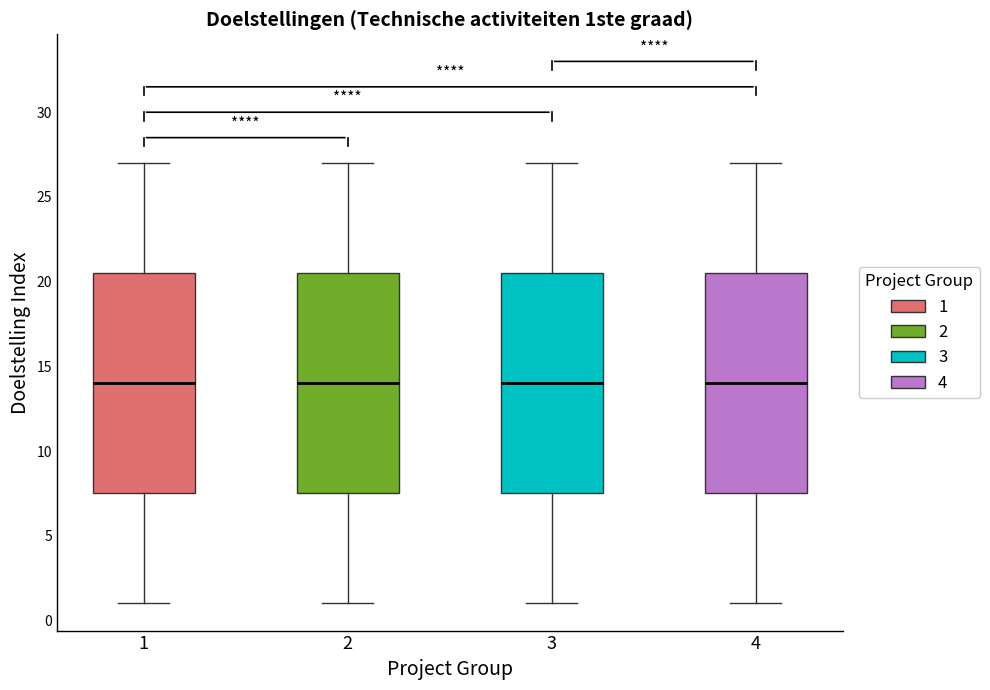

Reading left to right, transcribe this box plot: for each box, give where its median line is, the range the box spans, and where its two whiskers end, as read against the y-axis. The values are not printed on the chart, so give them approximately, as read against the axis.

1: median 14.0, box 7.5 to 20.5, whiskers 1.0 to 27.0
2: median 14.0, box 7.5 to 20.5, whiskers 1.0 to 27.0
3: median 14.0, box 7.5 to 20.5, whiskers 1.0 to 27.0
4: median 14.0, box 7.5 to 20.5, whiskers 1.0 to 27.0